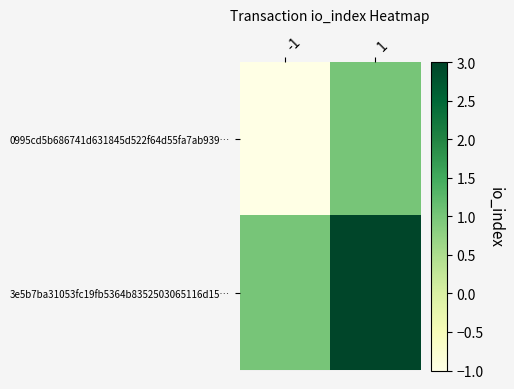

What is the total value across all series at 1?

4